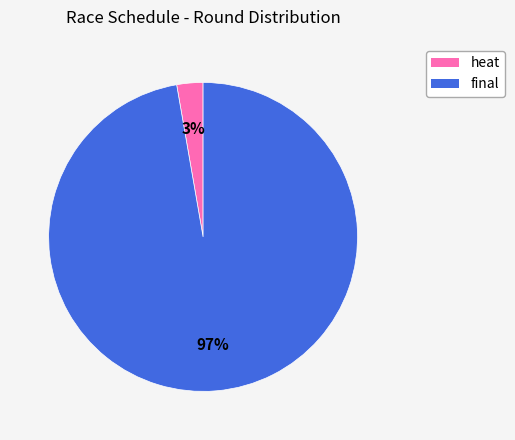

To the nearest percent, what is the average slice percentage?

50%